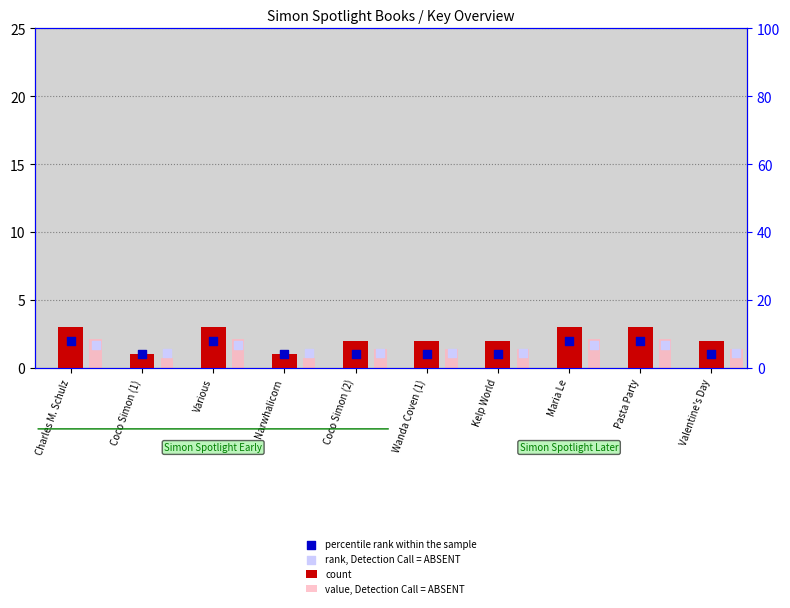

What is the total value across all series at Wanda Coven (1)?

5.5